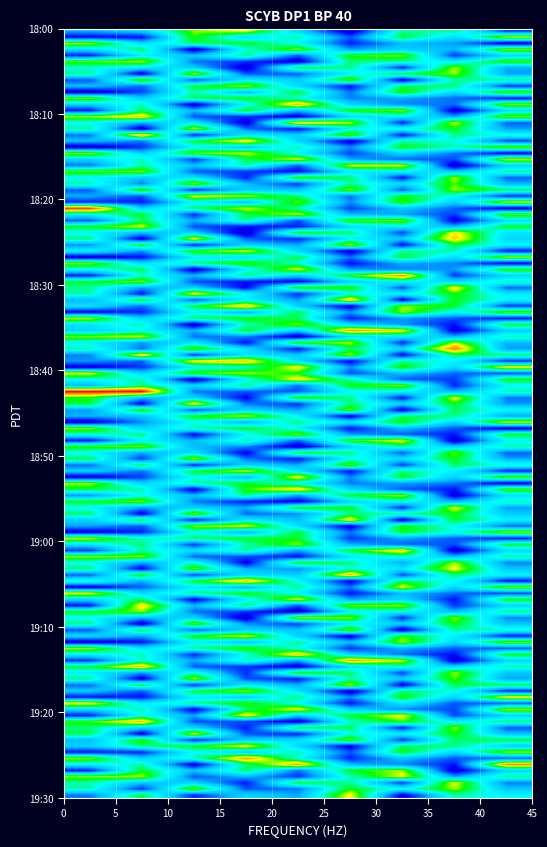

Reading left to right, list all the values displayed in this chart.

row1: 3.5	2.2	5.6	6.5	4.0	0.7	5.2	4.7	1.6
row2: 1.4	1.7	4.5	3.5	5.0	2.2	5.8	3.7	6.5
row3: 6.4	3.5	5.0	5.7	4.3	1.5	3.3	2.2	0.9
row4: 3.8	5.0	1.1	5.2	7.0	3.6	2.6	2.0	6.5
row5: 1.4	4.3	3.1	5.0	2.3	6.0	6.9	0.7	4.3
row6: 5.7	6.4	2.6	1.6	1.1	3.6	4.5	3.2	4.9
row7: 4.3	3.0	3.8	1.2	5.8	5.2	2.1	6.3	2.2
row8: 5.2	0.9	6.7	2.1	1.5	4.9	3.5	6.1	2.9
row9: 2.5	5.6	1.7	3.7	3.0	6.9	1.0	4.9	4.3